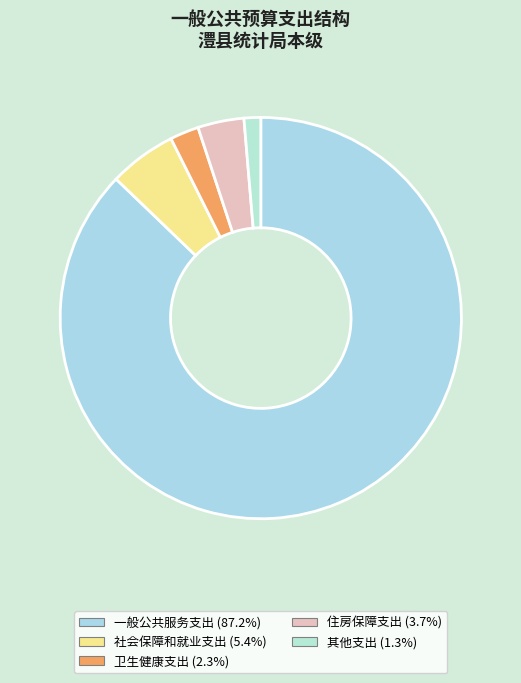

How much of the chart is everything except 社会保障和就业支出?

94.6%